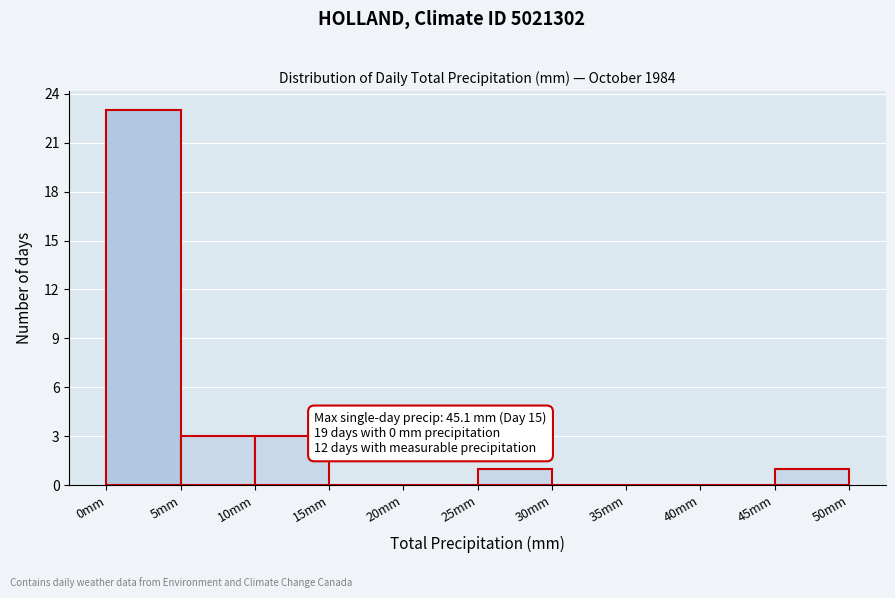

Over which range of the x-axis is the bar tallest?

0 to 5